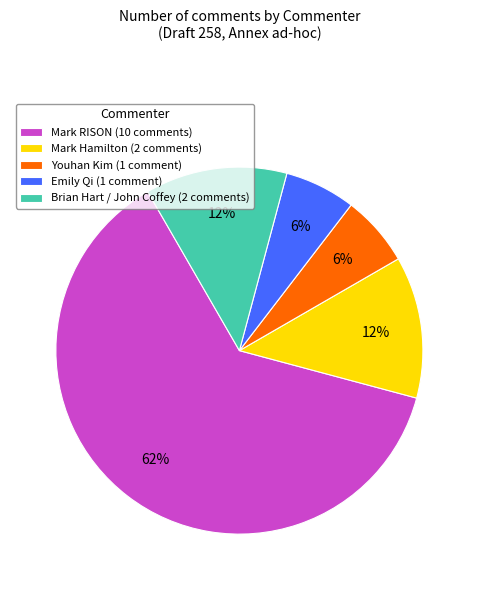

To the nearest percent, what is the average slice percentage?

20%